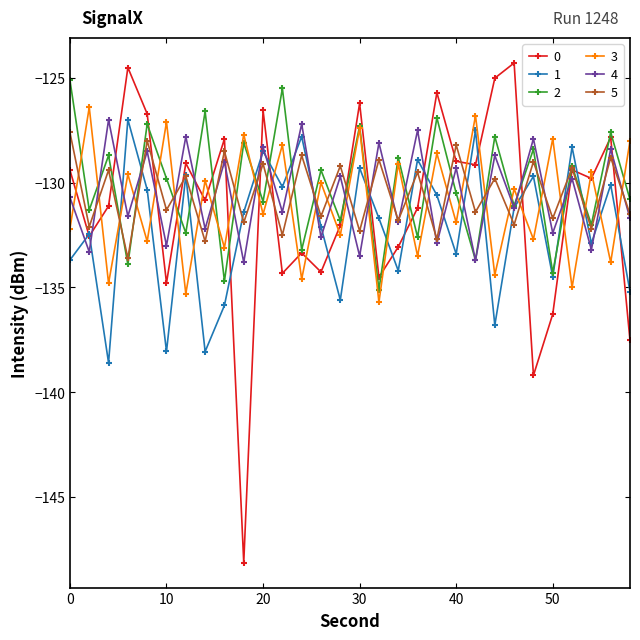

What is the difference between the maximum and minimum values in the 1 series?

11.6